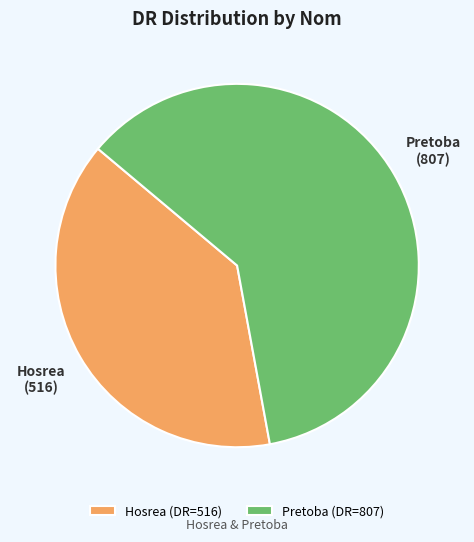

Which slice is the smallest?

Hosrea